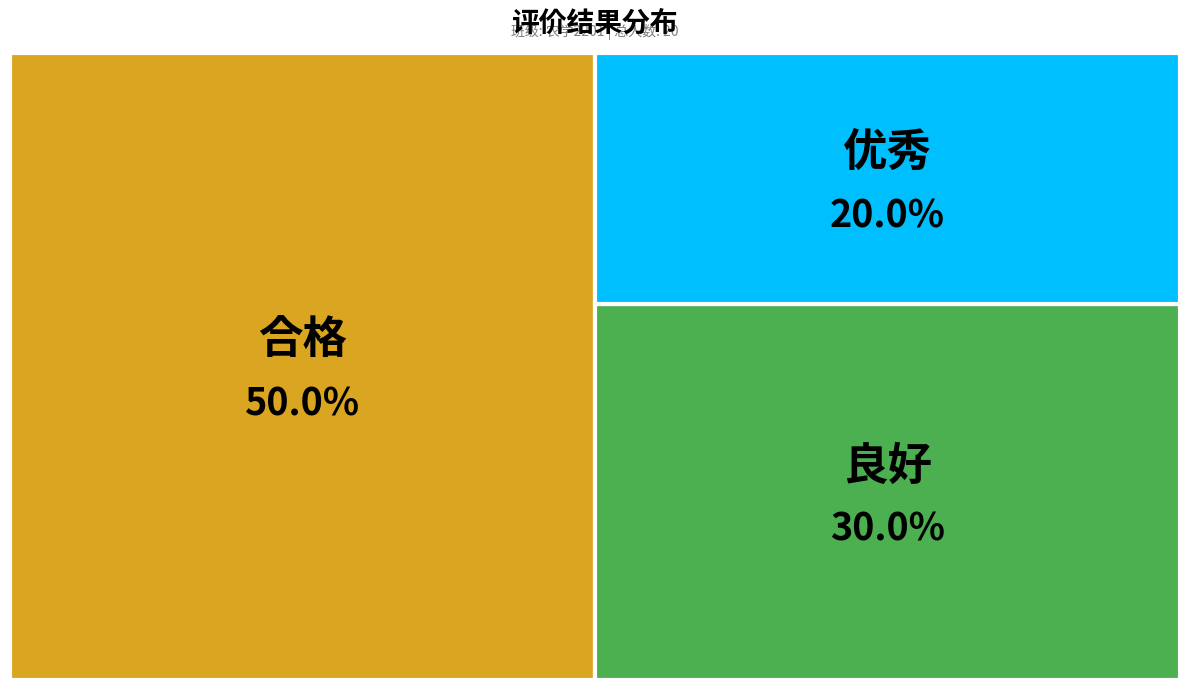

To the nearest percent, what is the difference between the largest and smallest slice percentages?

30%